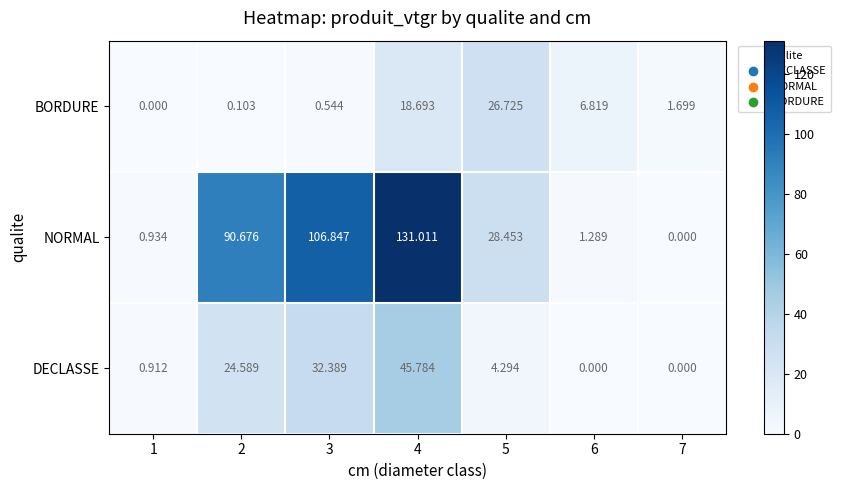

Which series changed the most between 4 and 5?

NORMAL